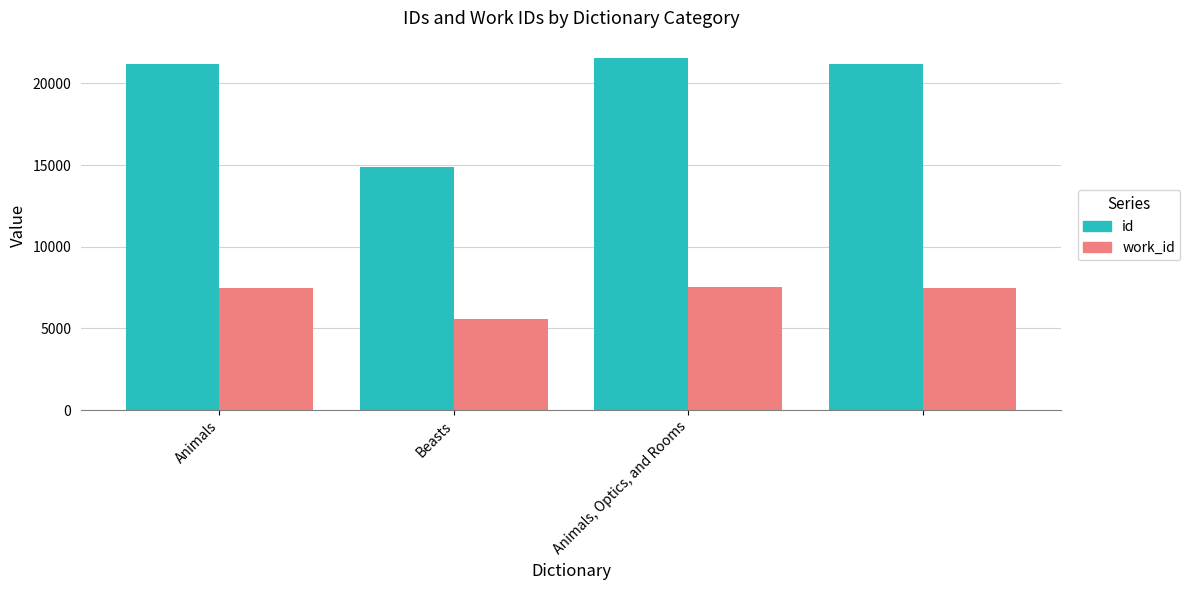

Rank the series by their average value, from highest to lowest.

id, work_id